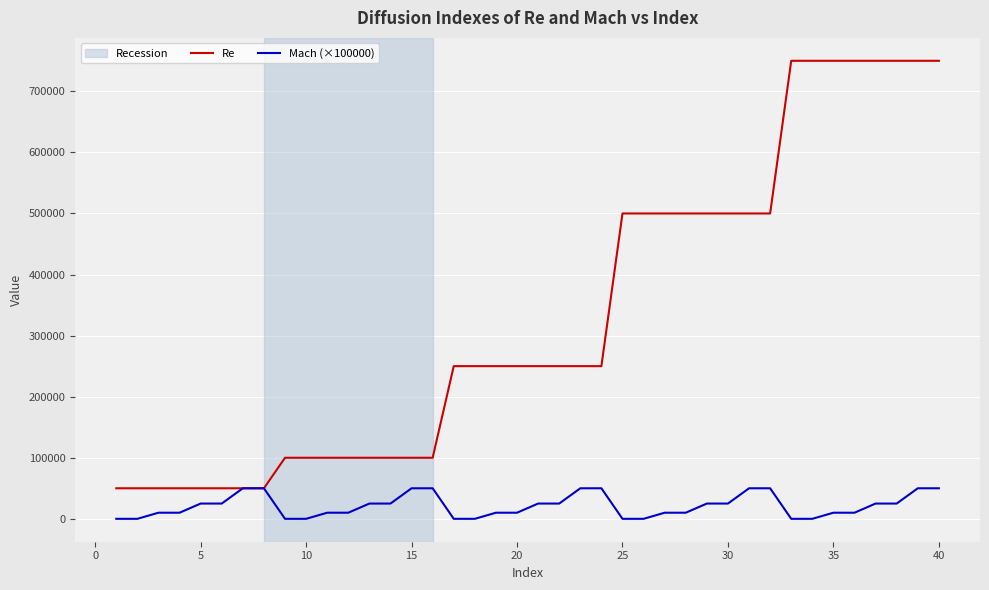

Which series has the largest range (max minus min)?

Re